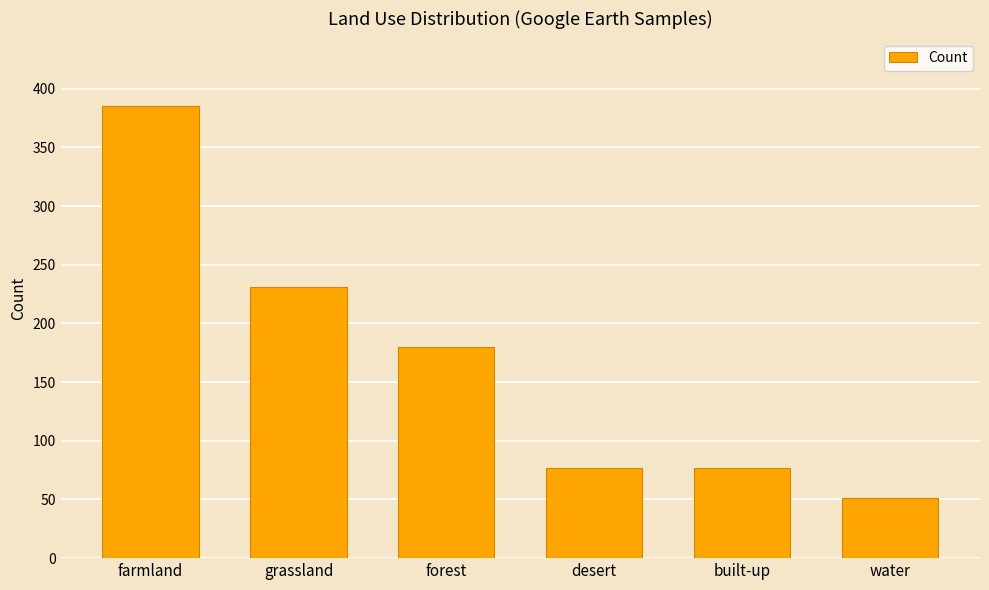

What is the difference between the values at farmland and desert?

308